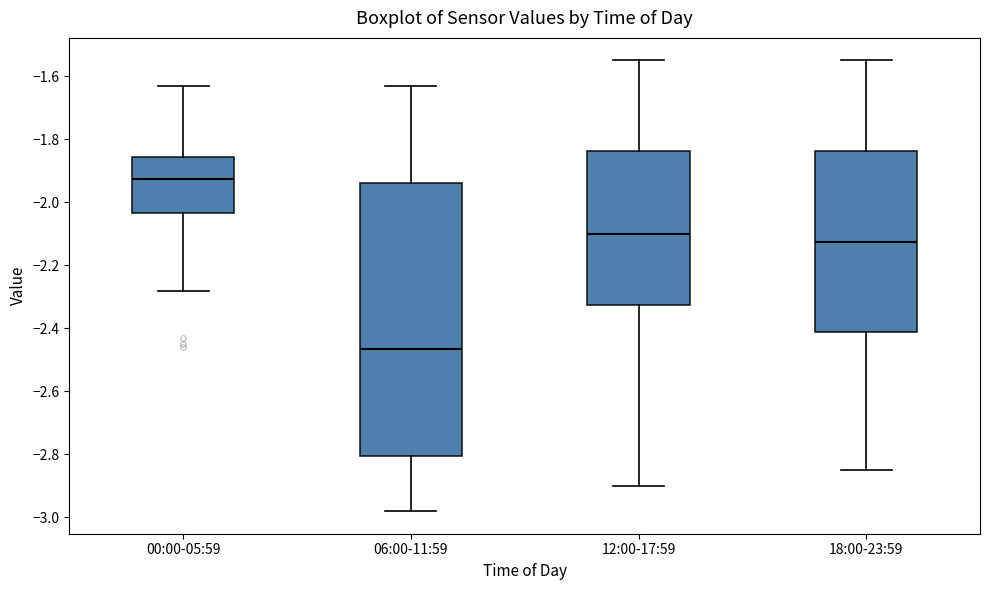

Which box is the tallest, from its lower edge to its upper edge?

06:00-11:59